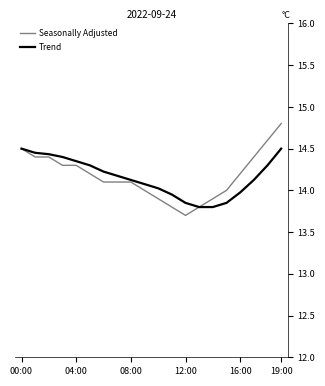

How many distinct data groups are displayed?

2